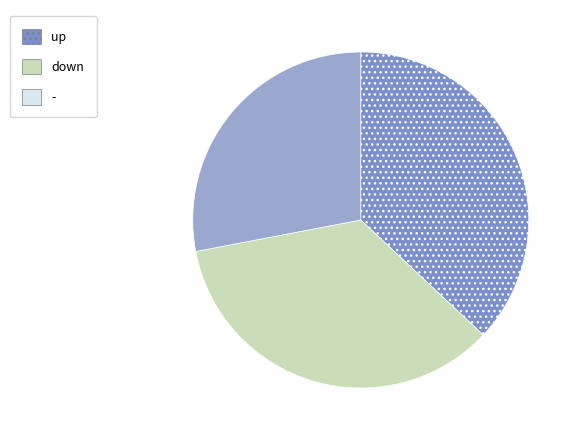

Is there a majority slice in this chart?

No